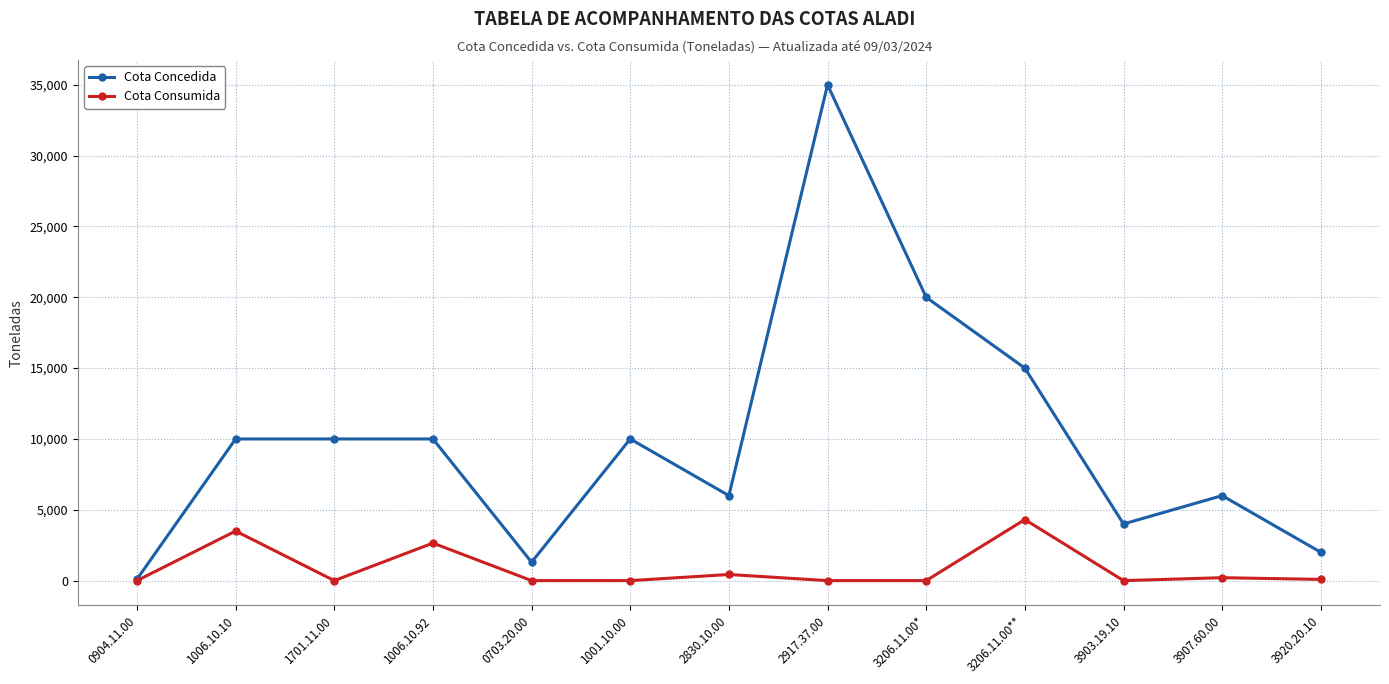

At which category does Cota Consumida reach its first local peak?

1006.10.10